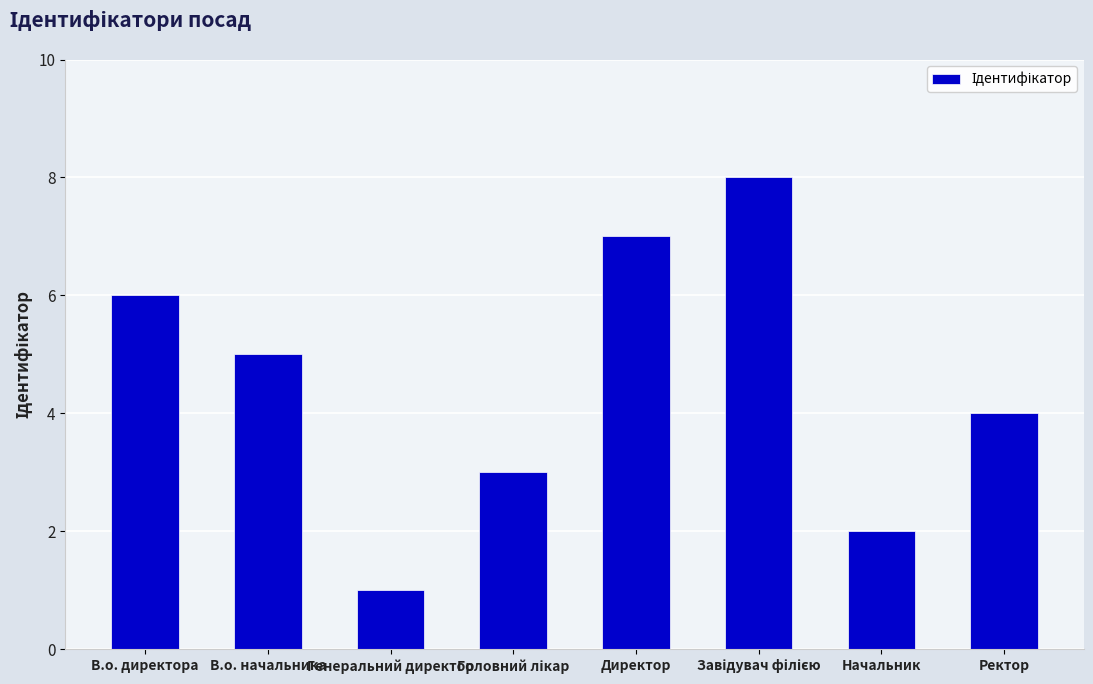

What is the greatest value displayed?

8